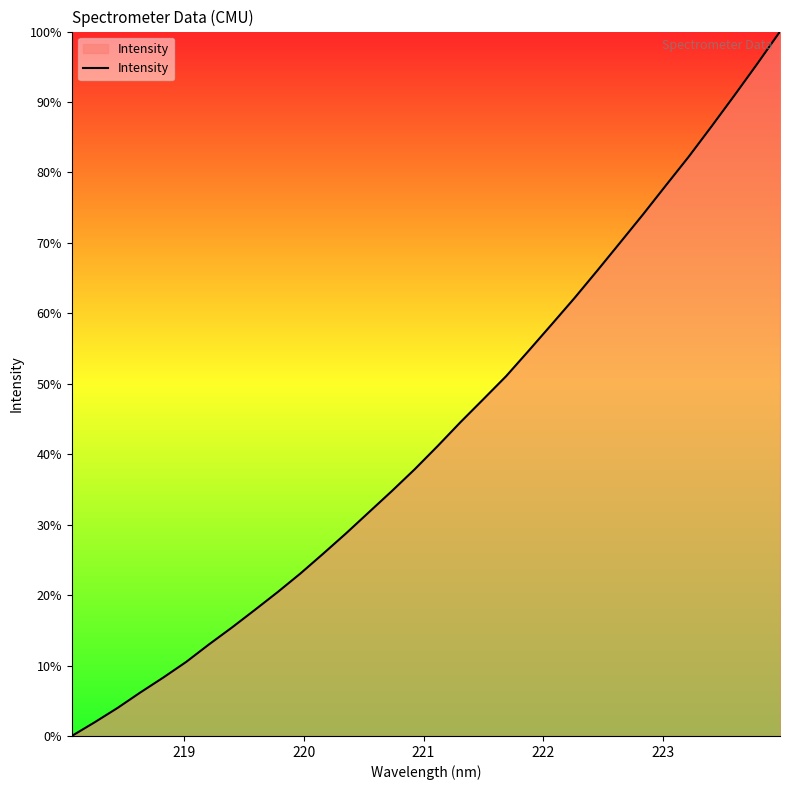

What is the maximum value shown in the chart?

100.0